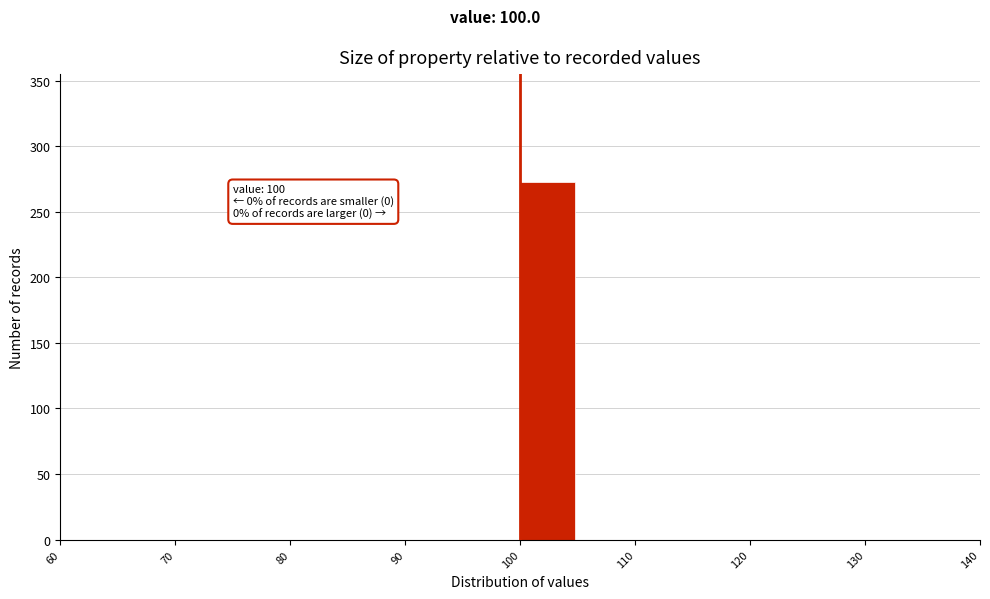

Over which range of the x-axis is the bar tallest?

100 to 105